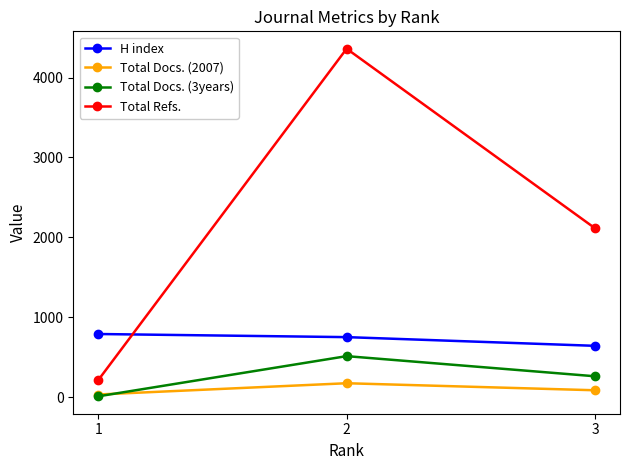

Does the chart have visible grid lines?

No